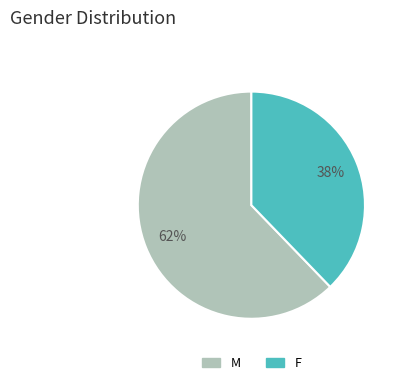

How many segments does this pie chart have?

2